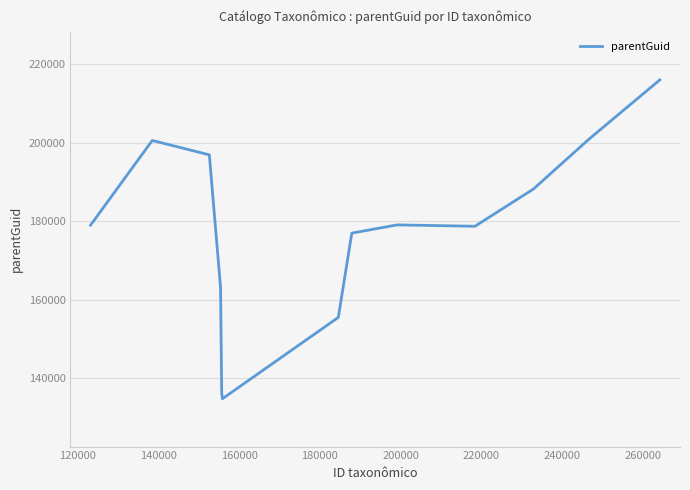

What is the maximum value shown in the chart?

215947.4